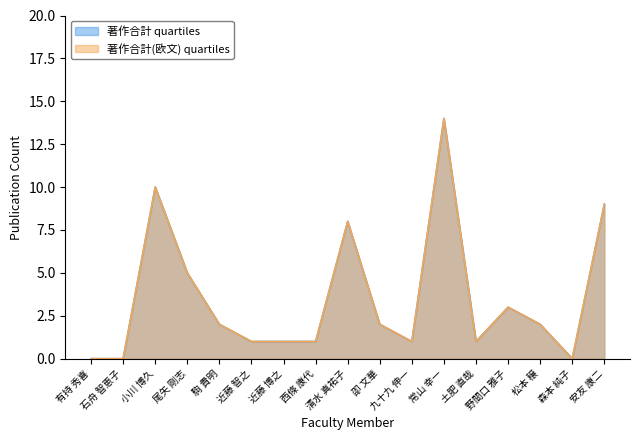

How many lines are shown in the chart?

2